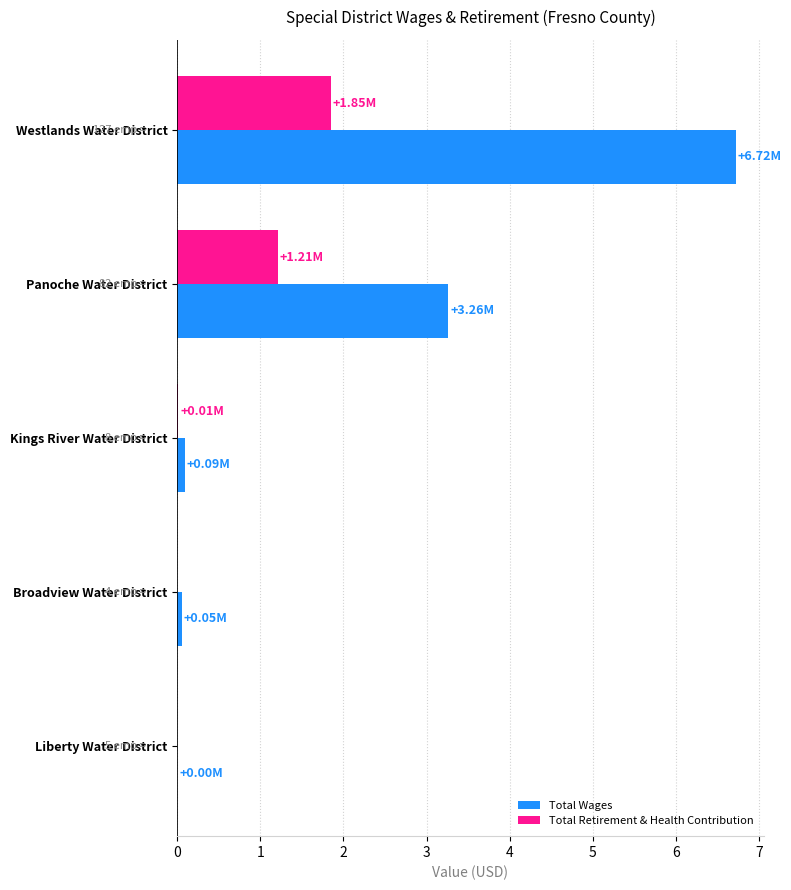

Which series has the largest total across all categories?

Total Wages